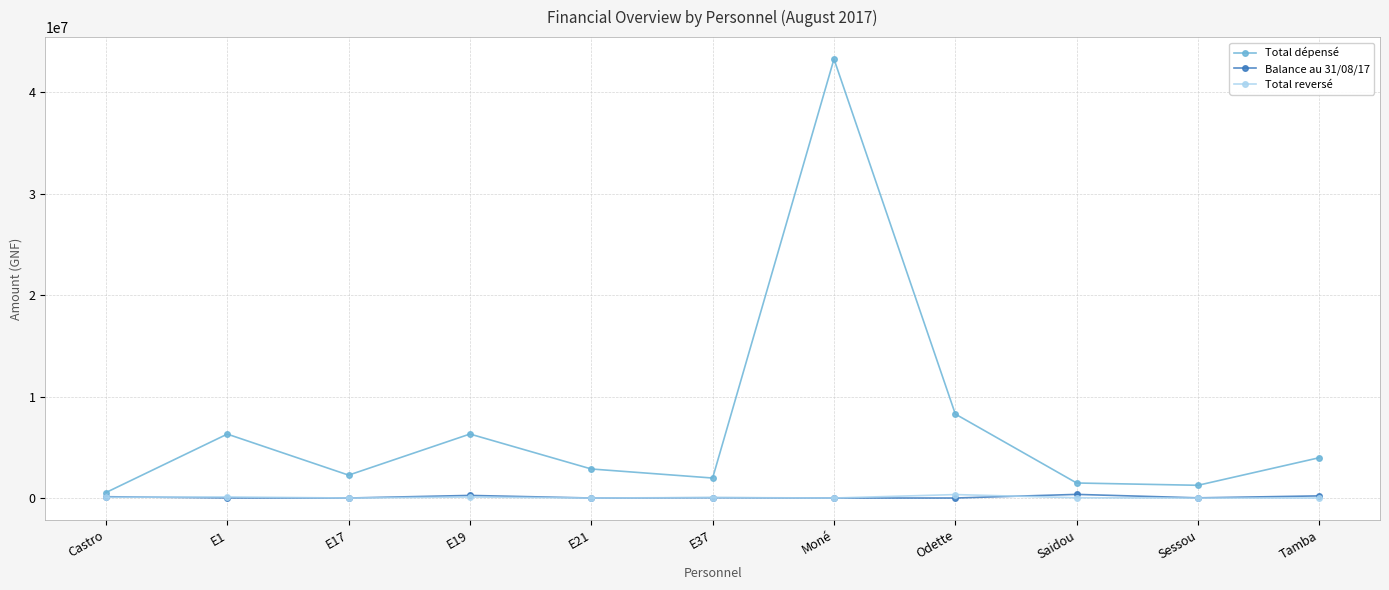

At which label is Total dépensé closest to 21907670?

Odette